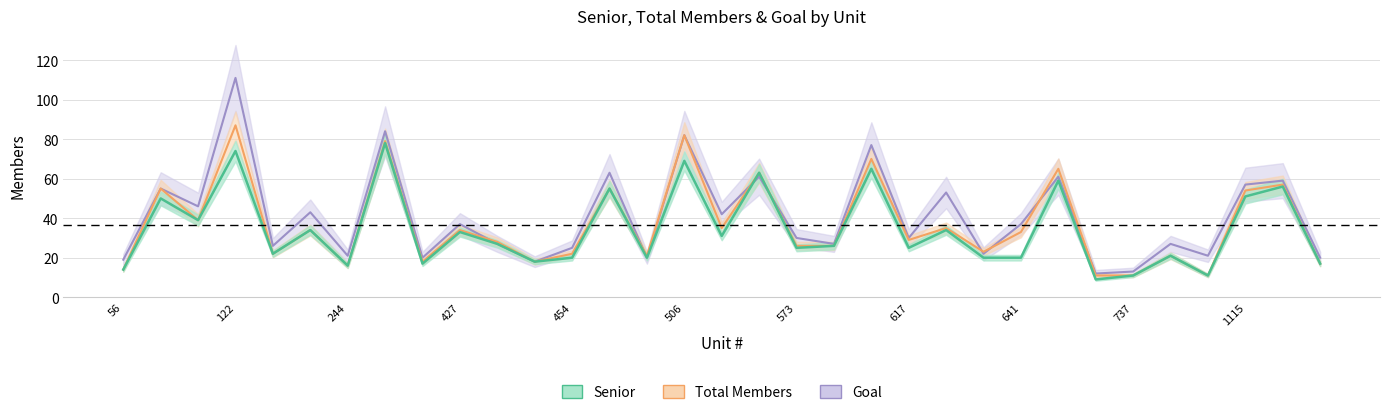

What is the difference between the maximum and minimum values in the Total Members series?

76